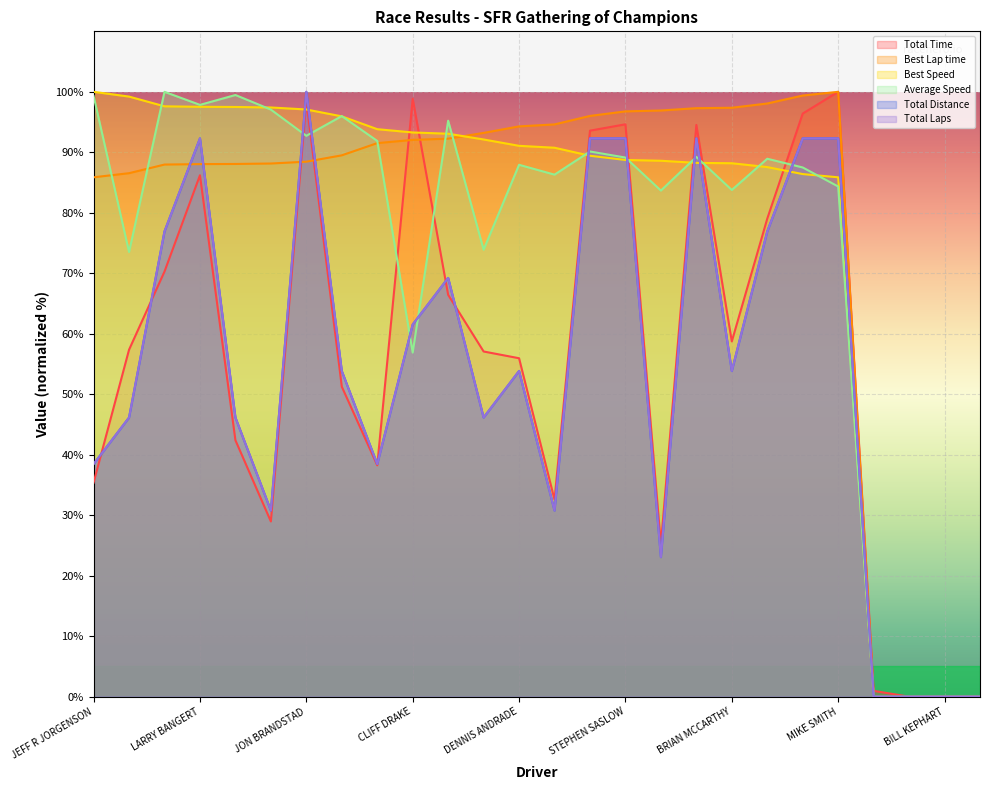

What is the value of the Total Time point at the 8th from the left?

51.3